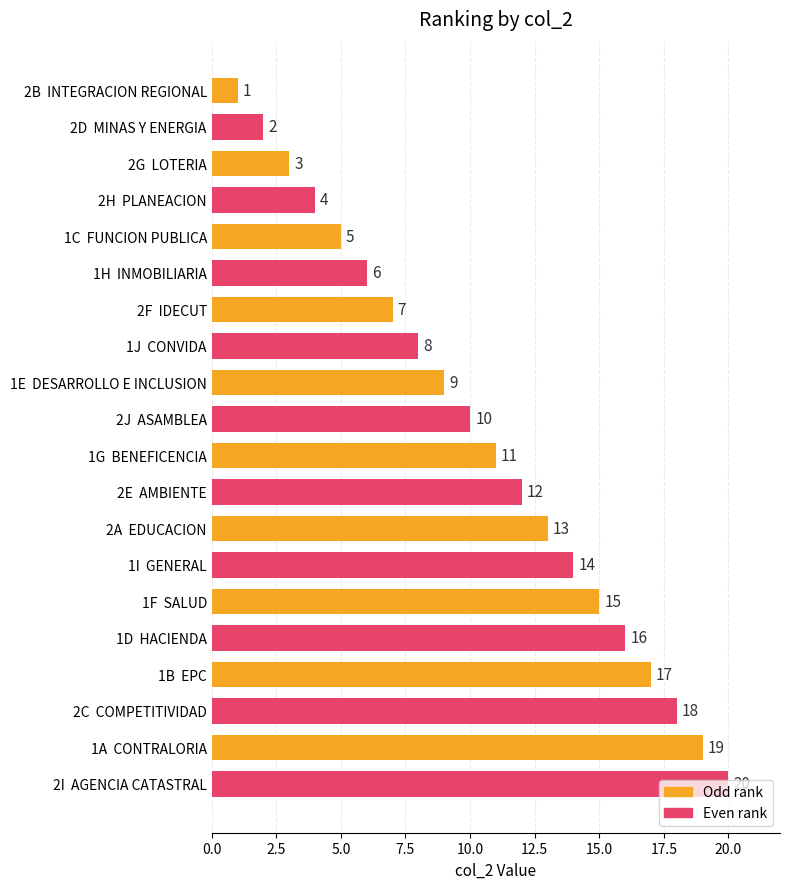

What is the change in value from 1J  CONVIDA to 2E  AMBIENTE?

+4